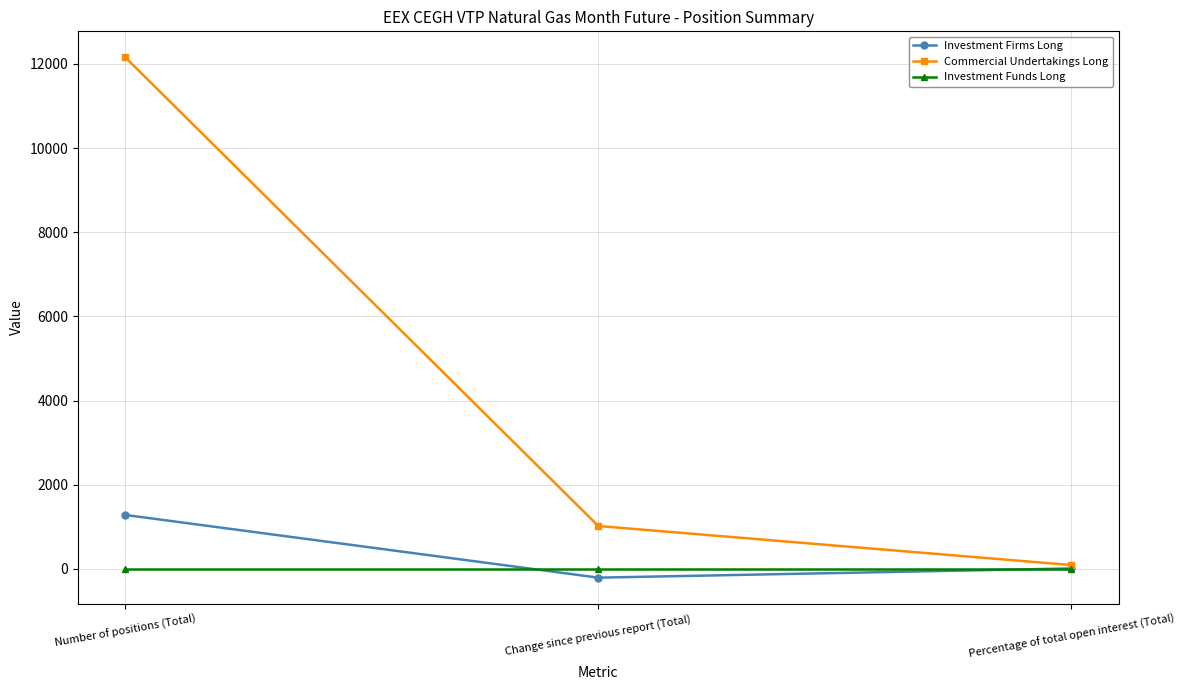

Which series has the widest spread of values?

Commercial Undertakings Long